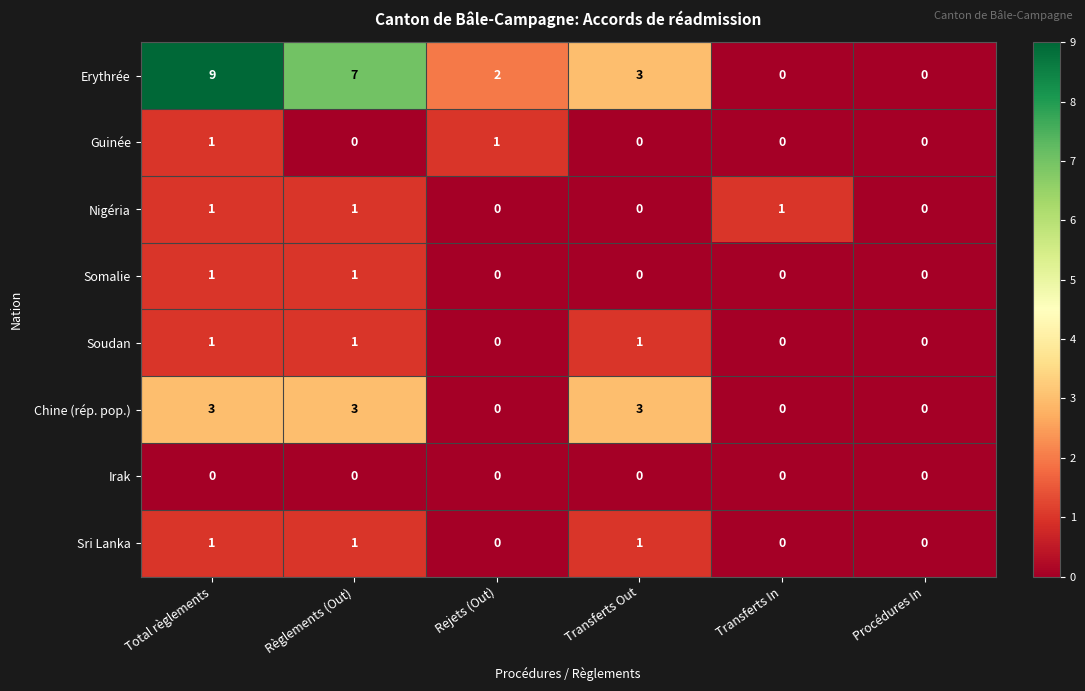

What is the greatest value displayed?

9